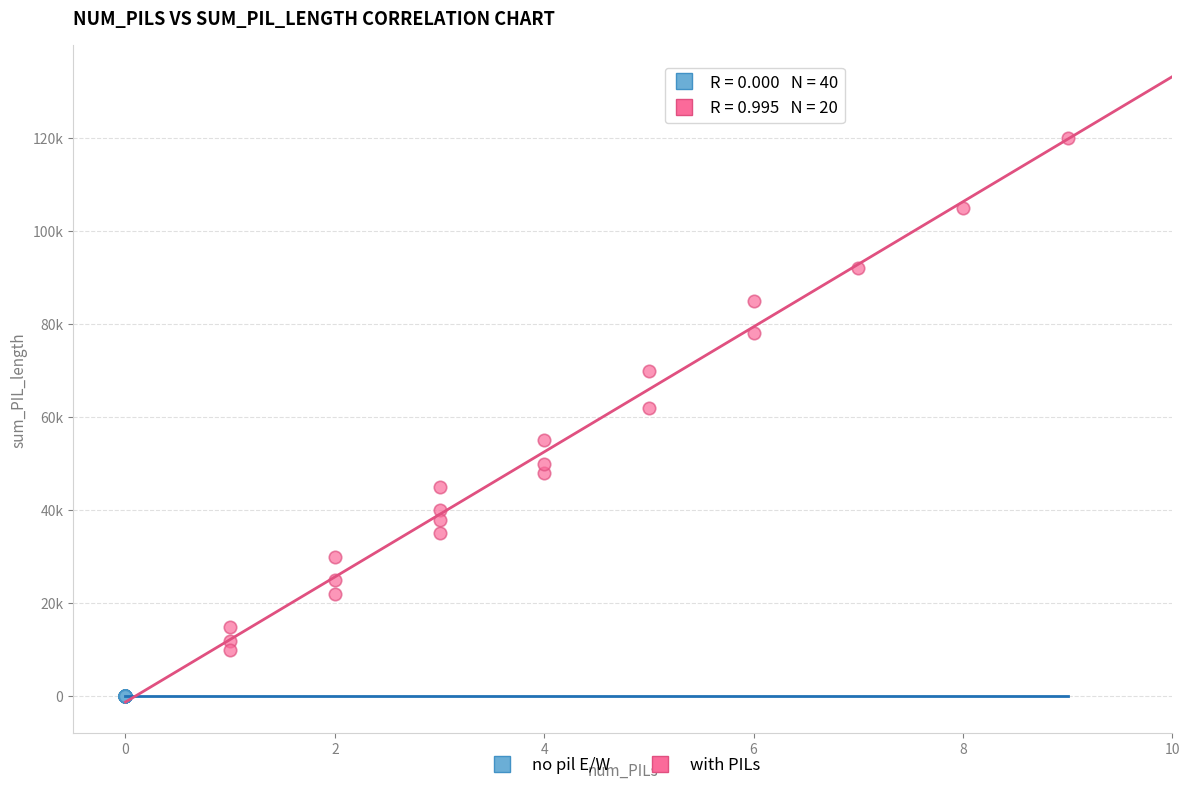

What are all the series names shown in the legend?

no pil E/W, with PILs